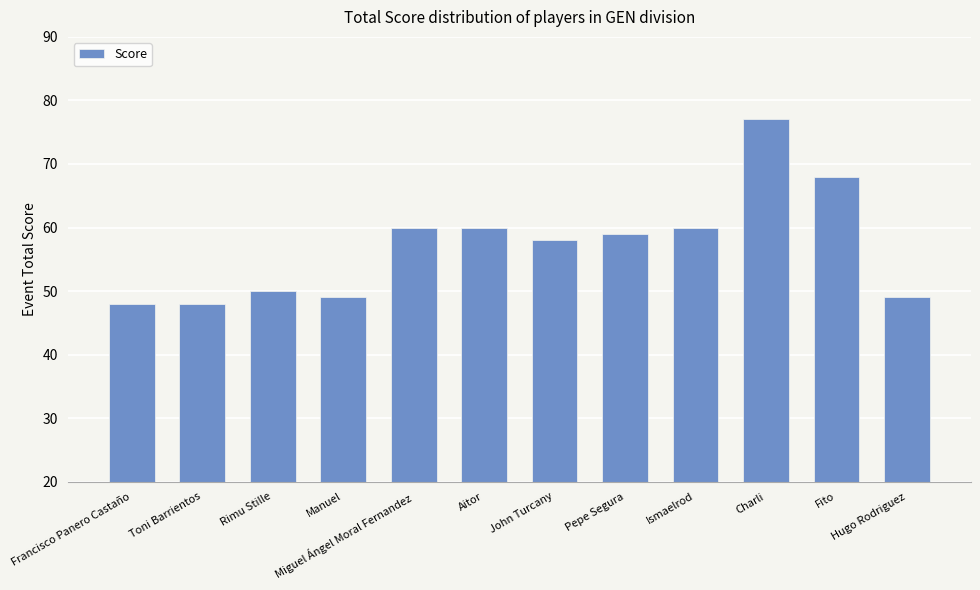

What is the difference between the values at Manuel and John Turcany?

9